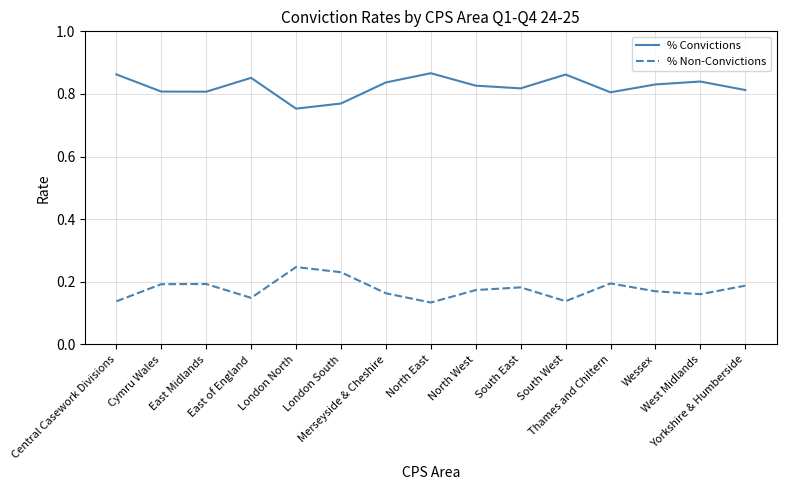

Which series has the largest total across all categories?

% Convictions